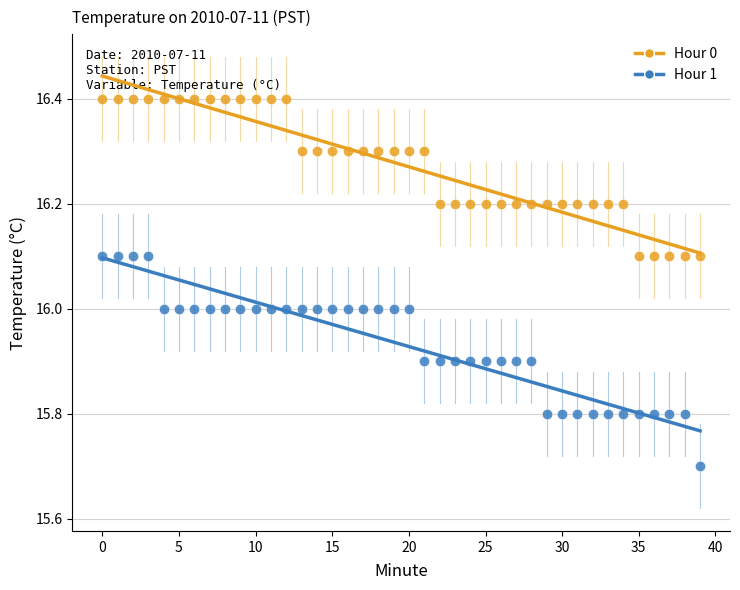

Which series has the widest spread of Y values?

Hour 1